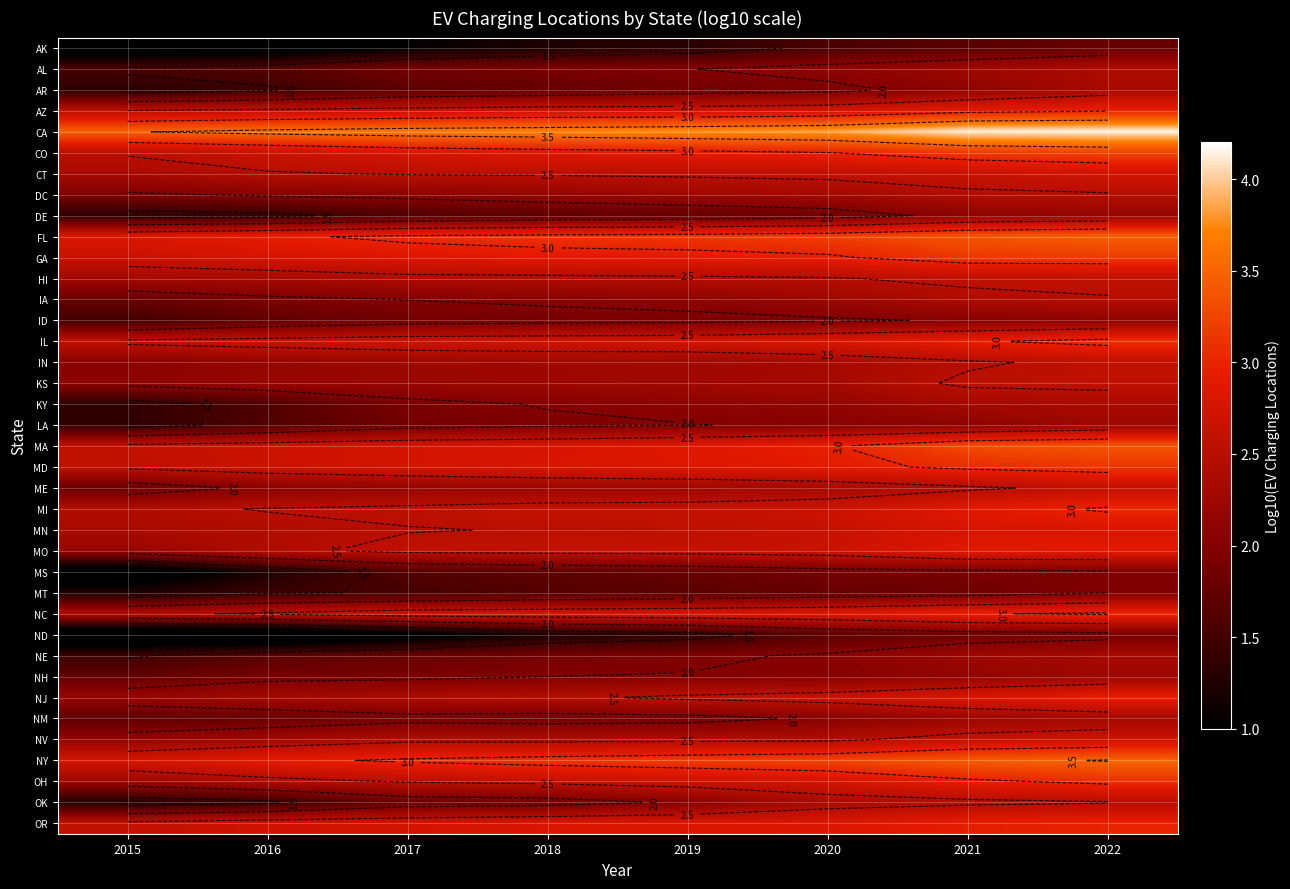

How many categories are shown in the chart?

8